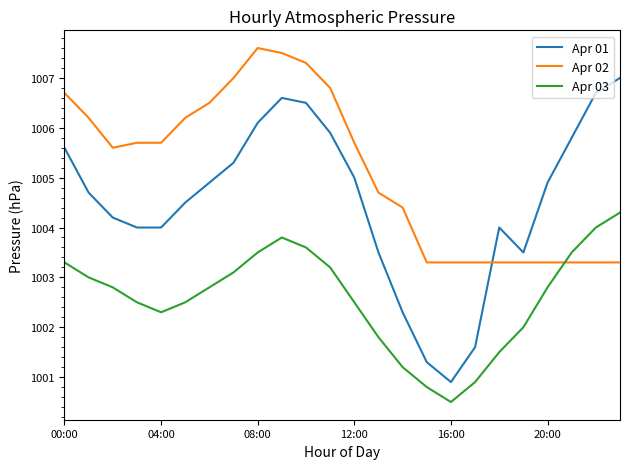

Reading left to right, extract all data points from this chart.

Apr 01: 1005.6	1004.7	1004.2	1004.0	1004.0	1004.5	1004.9	1005.3	1006.1	1006.6	1006.5	1005.9	1005.0	1003.5	1002.3	1001.3	1000.9	1001.6	1004.0	1003.5	1004.9	1005.8	1006.7	1007.0
Apr 02: 1006.7	1006.2	1005.6	1005.7	1005.7	1006.2	1006.5	1007.0	1007.6	1007.5	1007.3	1006.8	1005.7	1004.7	1004.4	1003.3	1003.3	1003.3	1003.3	1003.3	1003.3	1003.3	1003.3	1003.3
Apr 03: 1003.3	1003.0	1002.8	1002.5	1002.3	1002.5	1002.8	1003.1	1003.5	1003.8	1003.6	1003.2	1002.5	1001.8	1001.2	1000.8	1000.5	1000.9	1001.5	1002.0	1002.8	1003.5	1004.0	1004.3